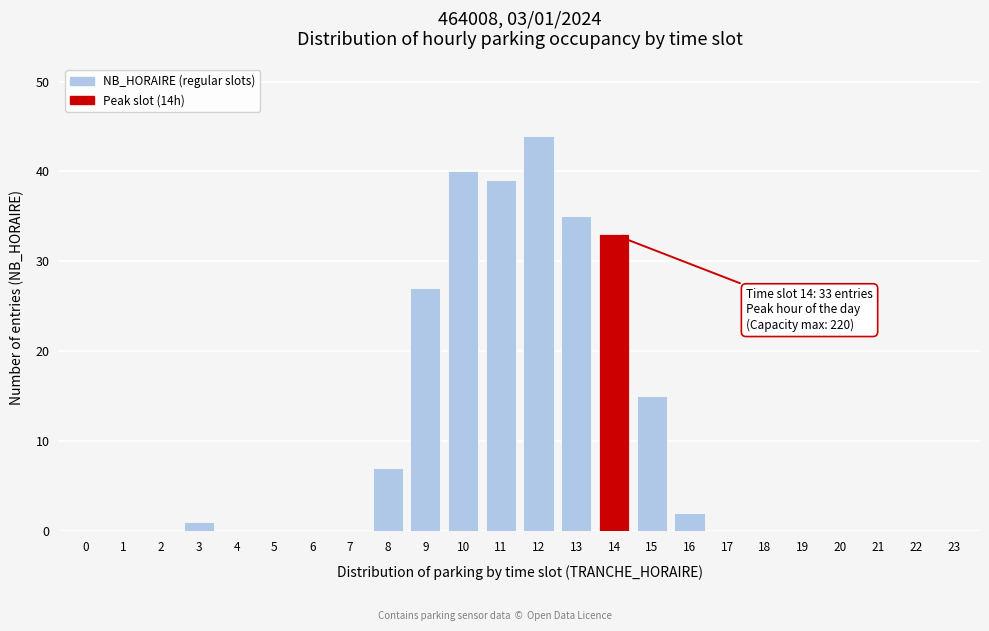

Reading left to right, transcribe all the data shown in this chart.

0=0	1=0	2=0	3=1	4=0	5=0	6=0	7=0	8=7	9=27	10=40	11=39	12=44	13=35	14=33	15=15	16=2	17=0	18=0	19=0	20=0	21=0	22=0	23=0